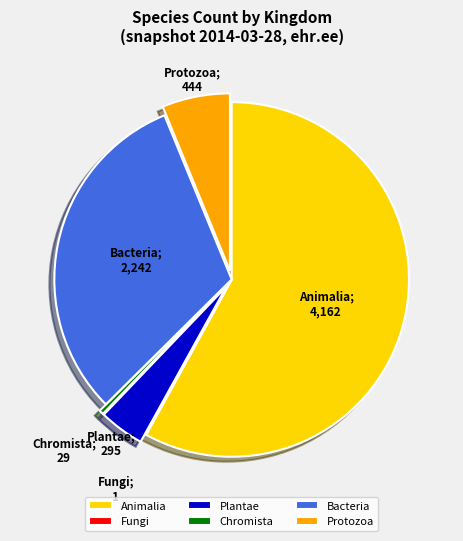

Do Chromista and Protozoa together represent more than half of the pie?

No